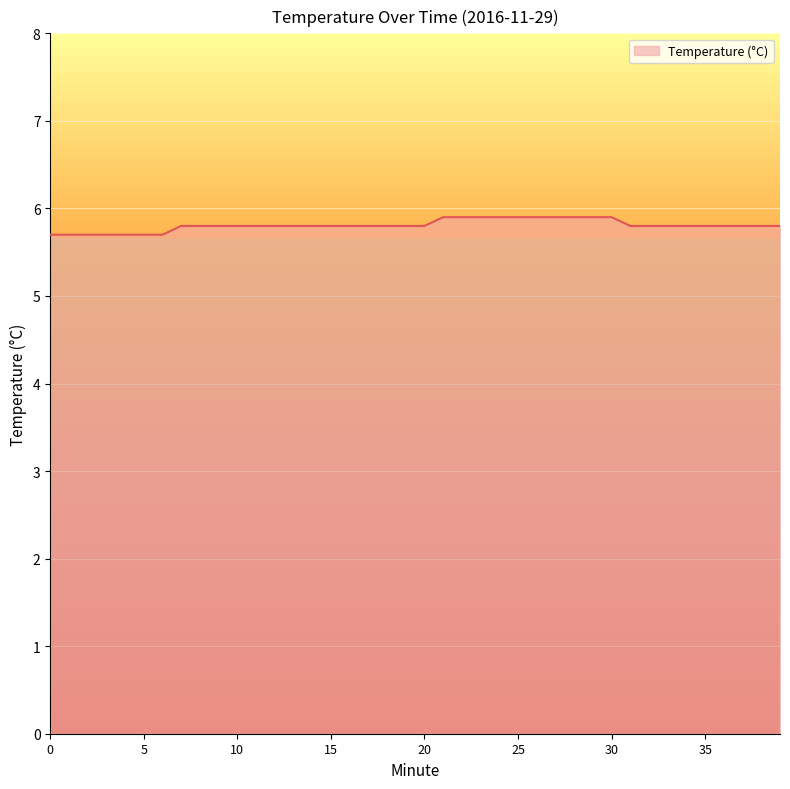

What is the average value?

5.8